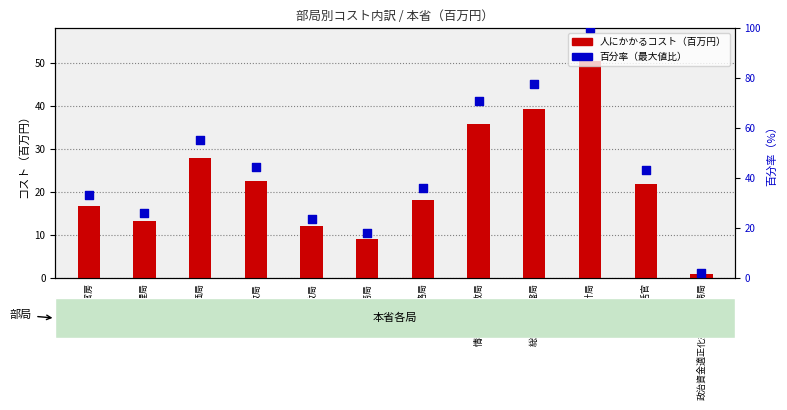

Which series has the largest Y range (max minus min)?

percentile rank